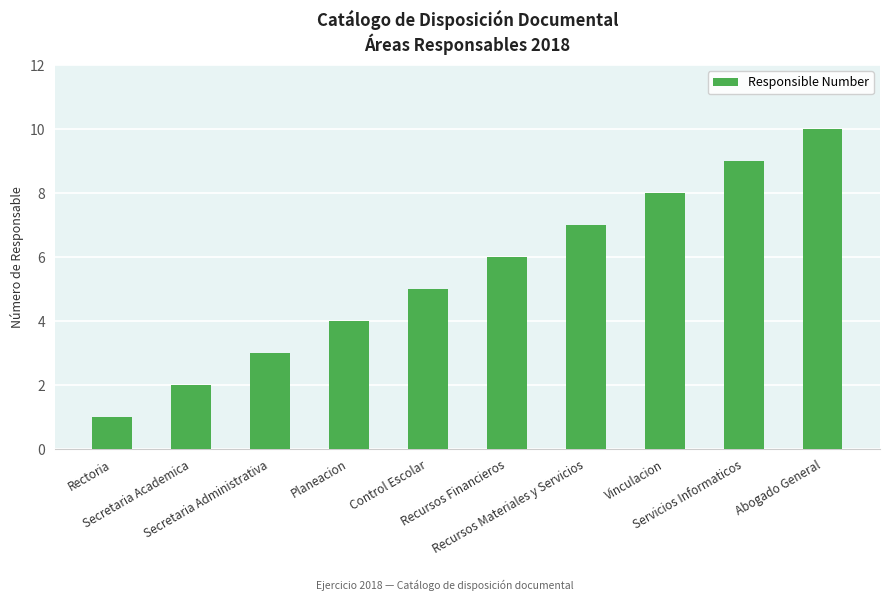

What is the difference between the second highest and second lowest values?

7